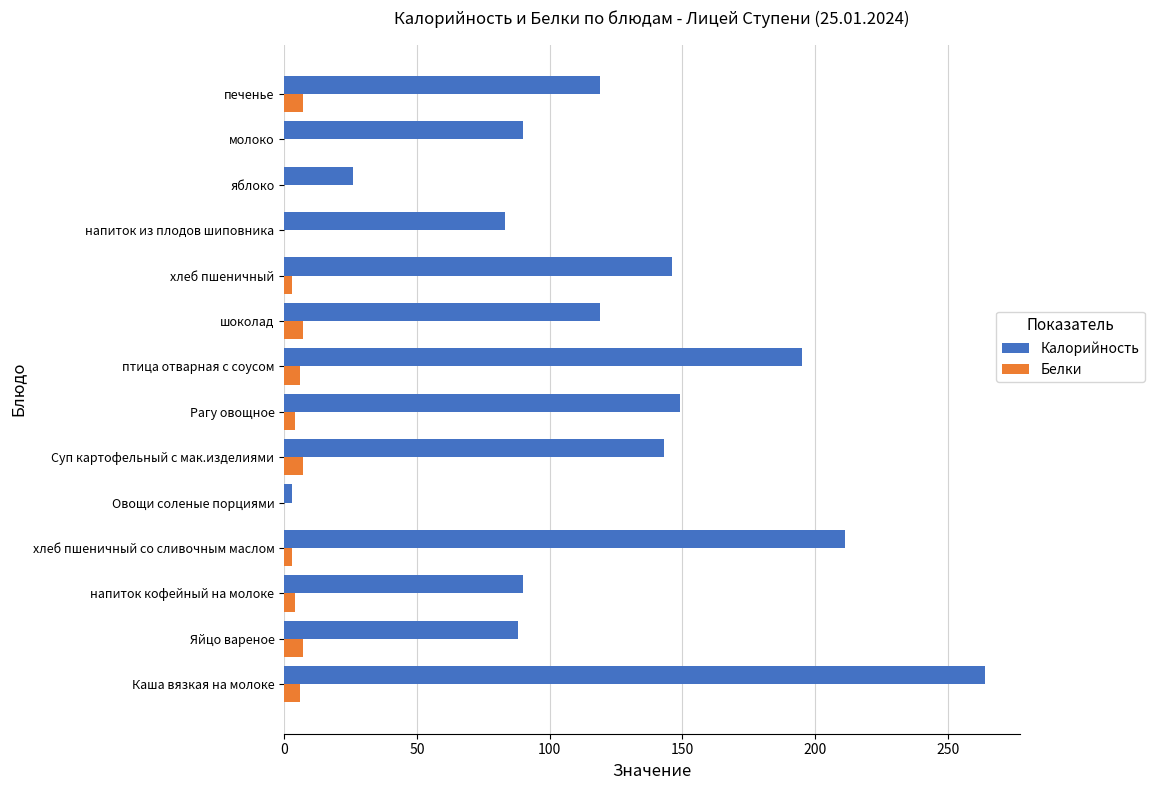

How many data points does each series have?

14